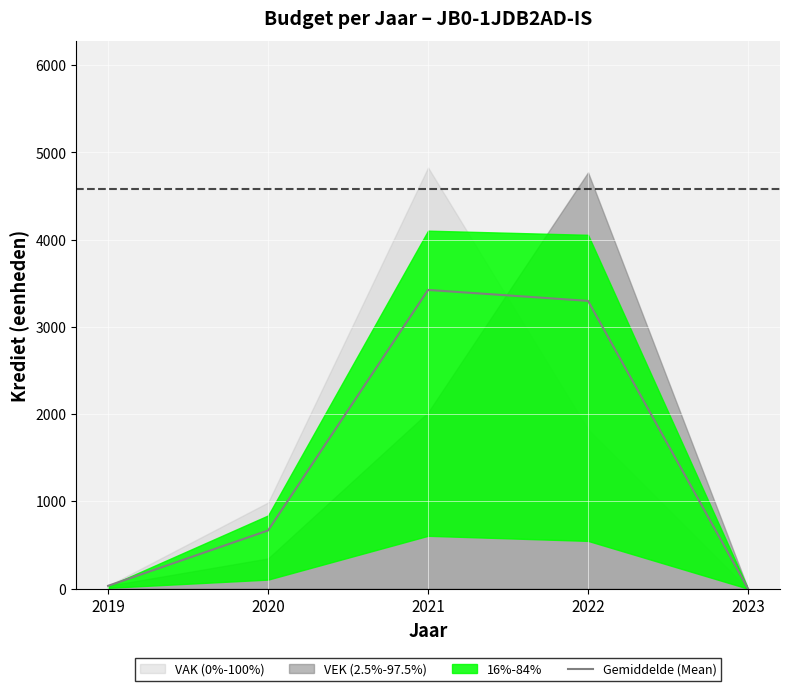

List the labels in order of value, smallest first.

2023, 2019, 2020, 2022, 2021